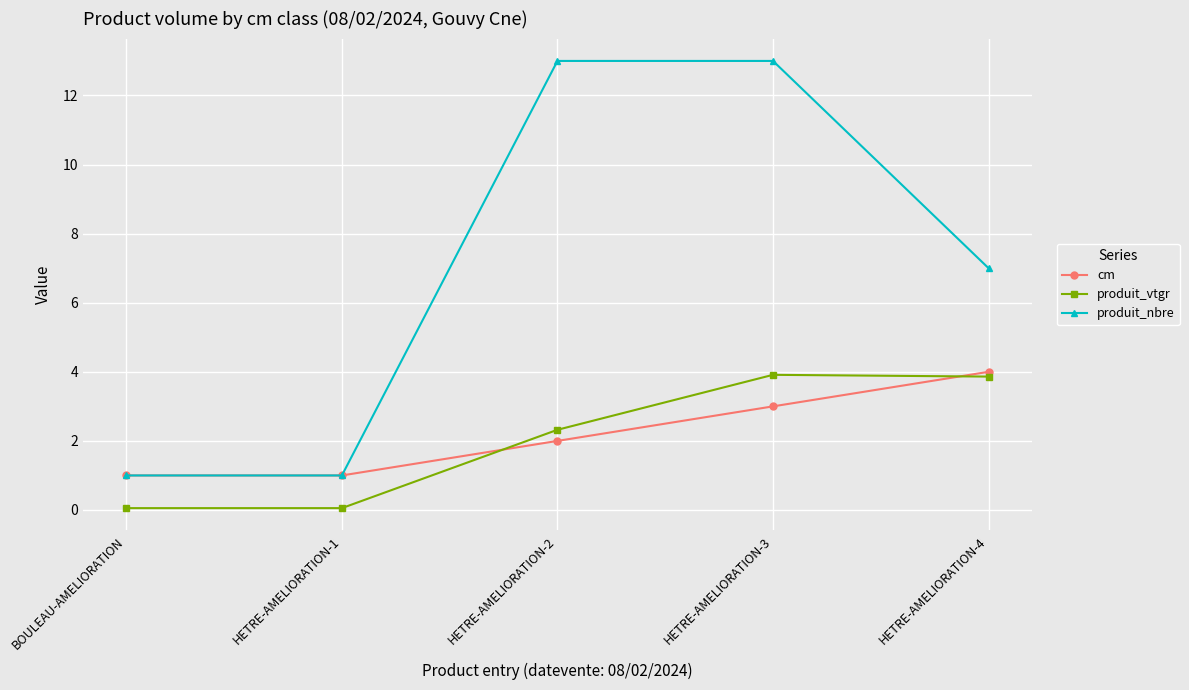

Where is produit_nbre nearest to the value 7?

HETRE-AMELIORATION-4